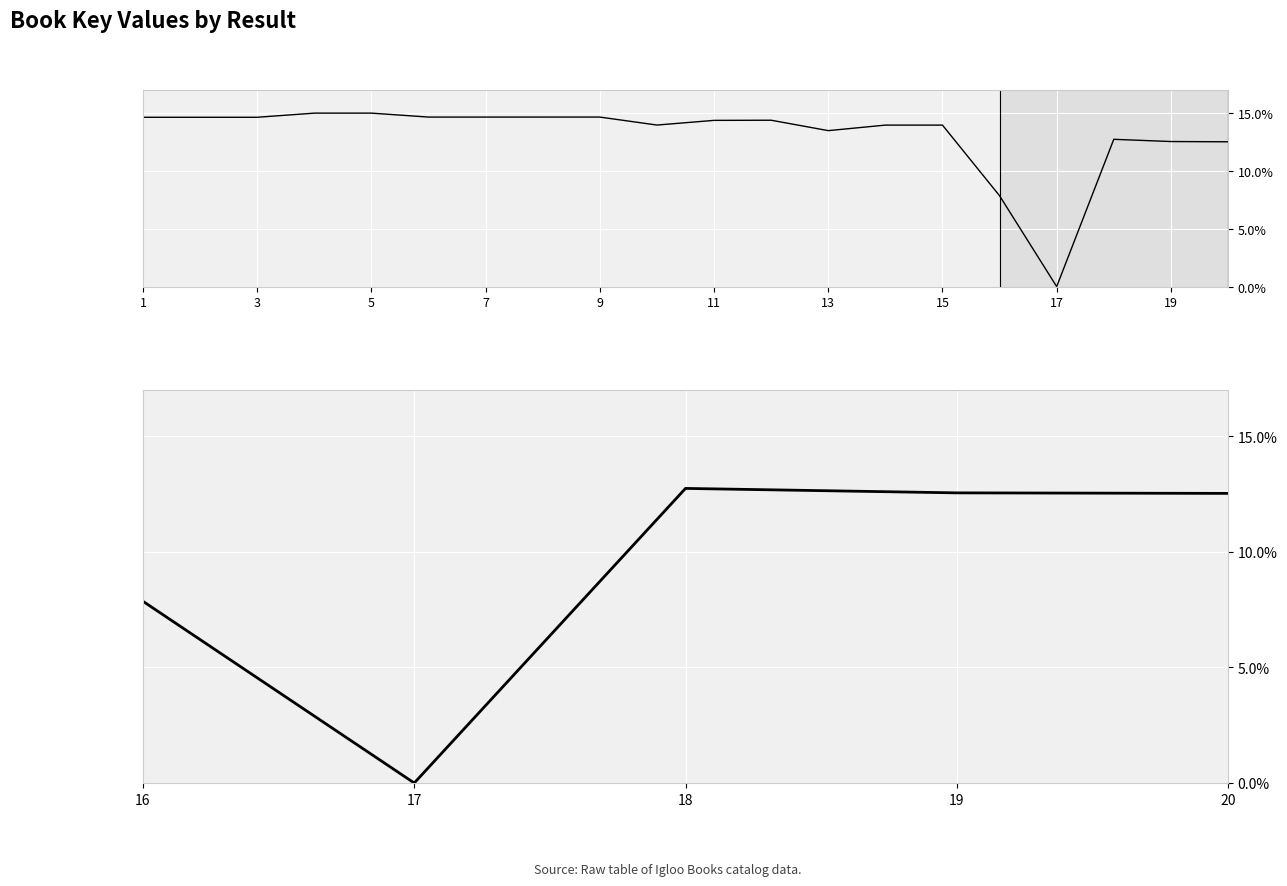

List the labels in order of value, smallest first.

3, 1, 9, 7, 5